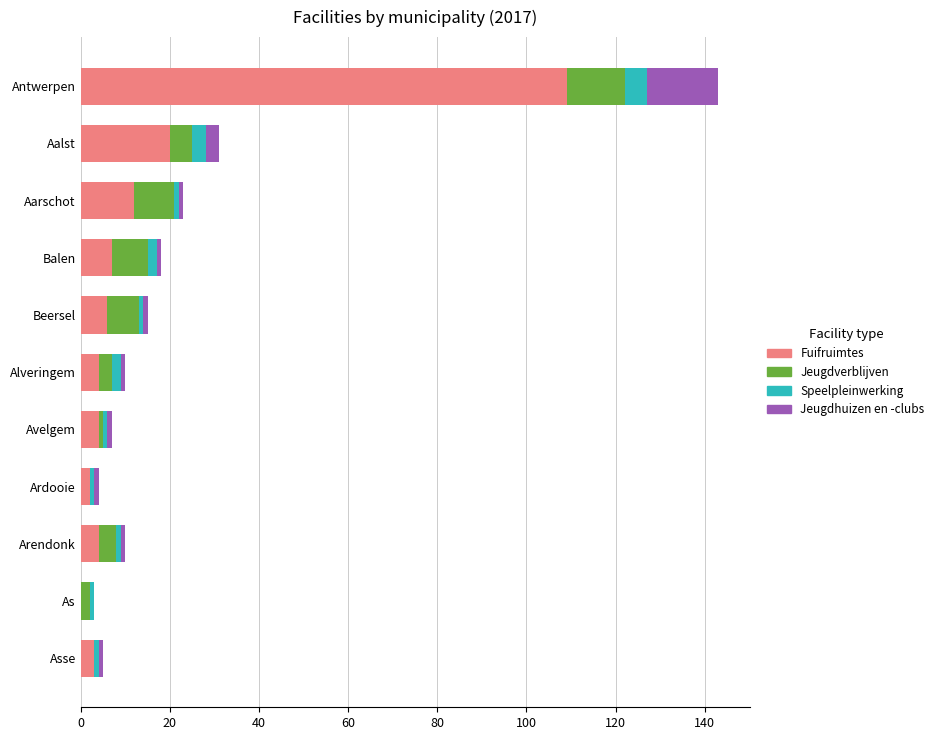

True or false: Fuifruimtes has a value of 4 at Arendonk.

True